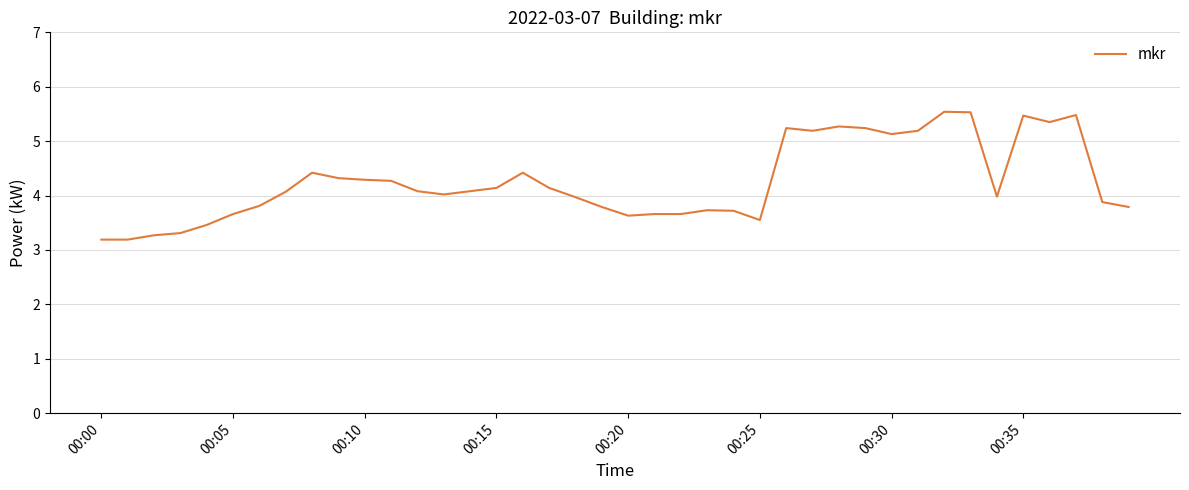

What is the smallest value displayed?

3.2